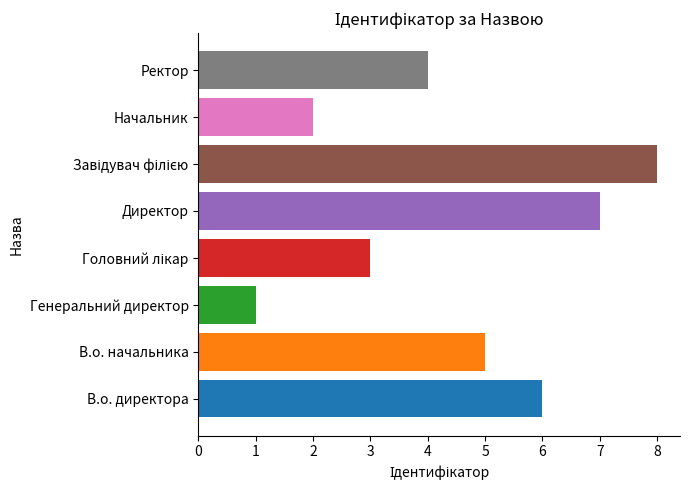

Which has a higher value, Начальник or В.о. начальника?

В.о. начальника